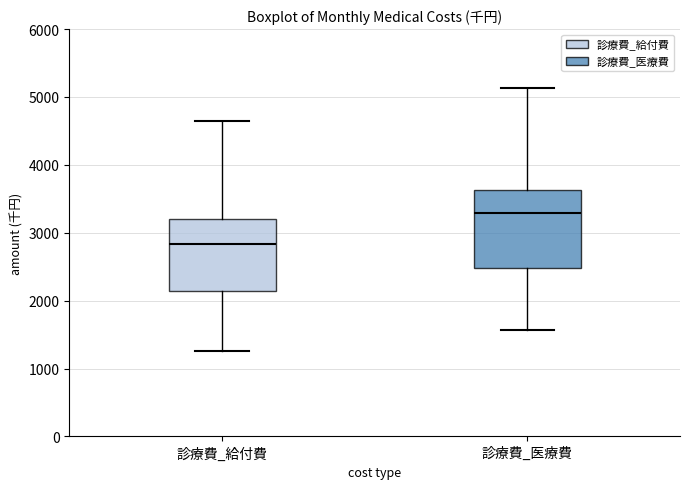

Reading left to right, read every box against the y-axis: the position of its median line, the range the box covers, and the ends of its whiskers. The values are not printed on the chart, so give them approximately, as read against the axis.

診療費_給付費: median 2800, box 2100 to 3200, whiskers 1300 to 4600
診療費_医療費: median 3300, box 2500 to 3600, whiskers 1600 to 5100